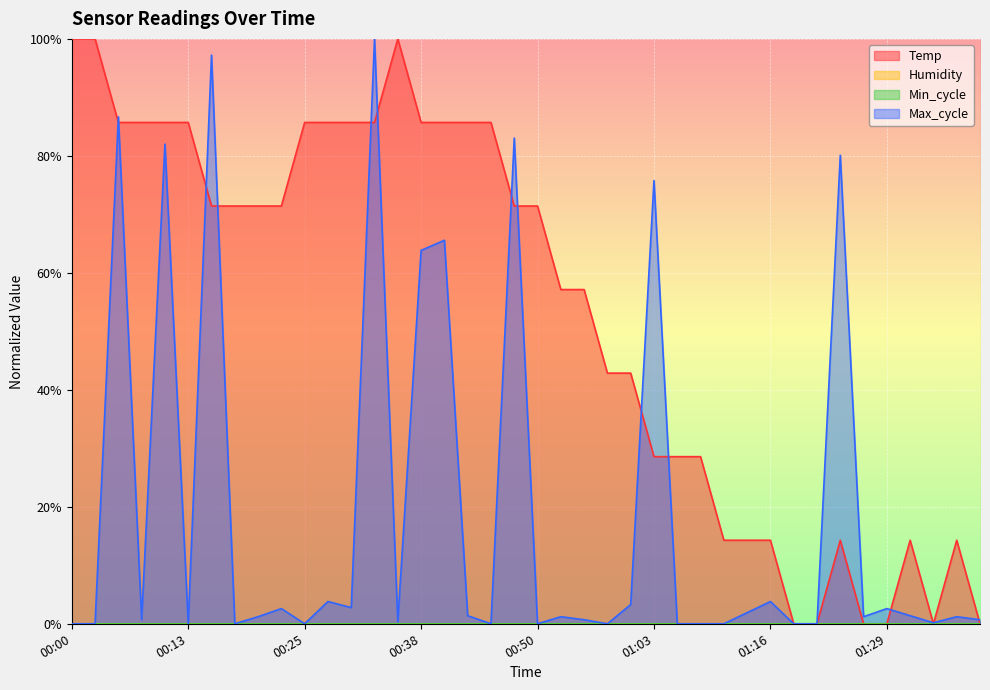

Is it true that Max_cycle equals 0.6 at 00:38?

True